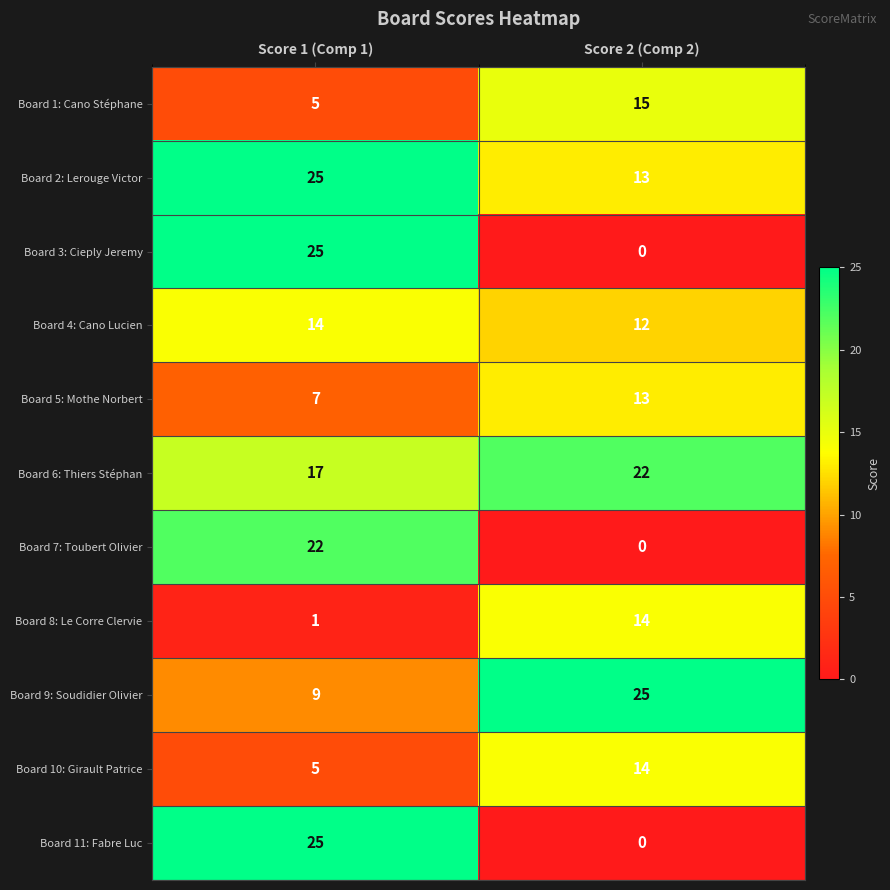

What is the difference between the highest and lowest values at Score 1 (Comp 1)?

24